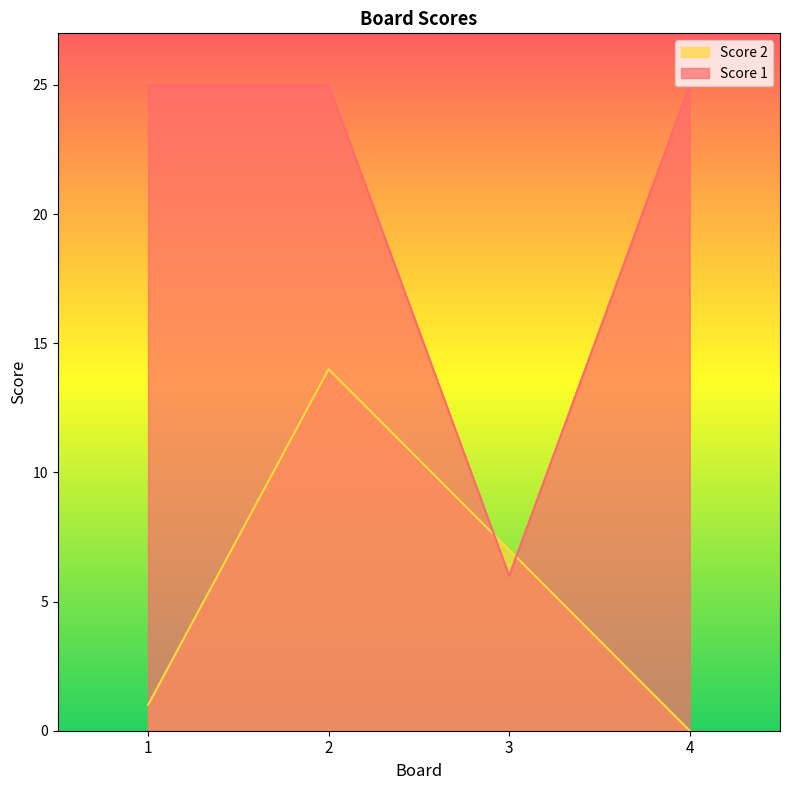

Reading right to left, extract all data points from this chart.

Score 1: 25	6	25	25
Score 2: 0	7	14	1